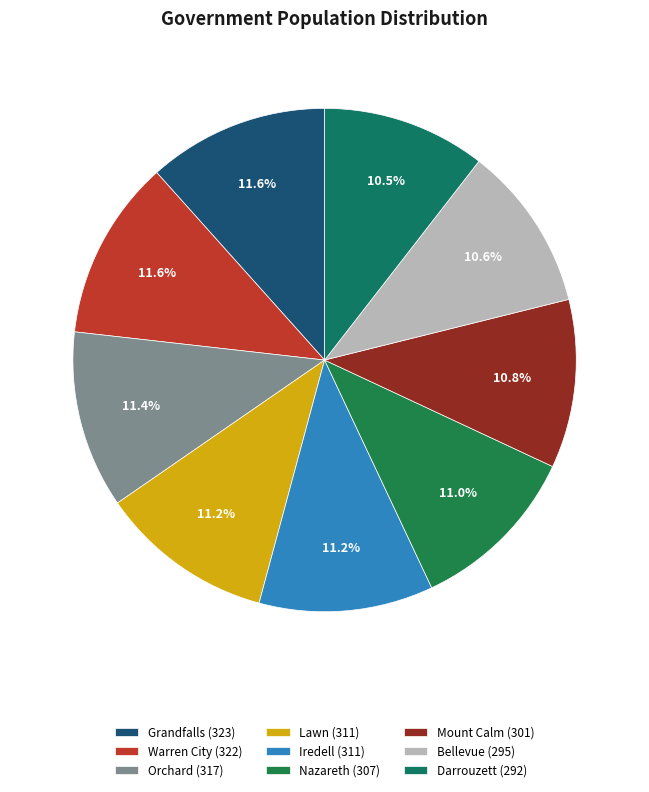

Is there a majority slice in this chart?

No